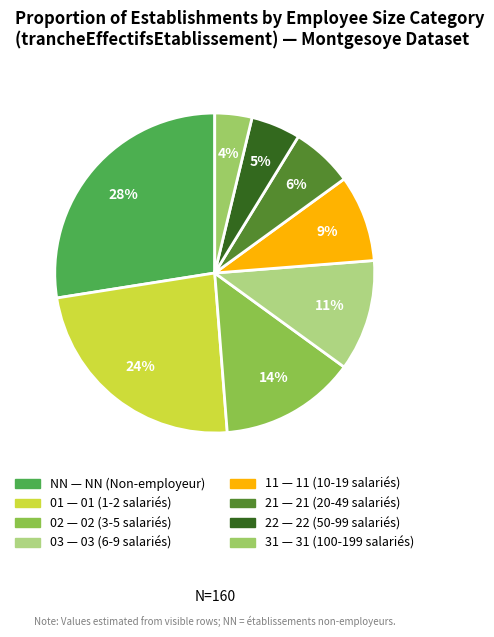

To the nearest percent, what is the combined percentage of 02 and 03?

25%